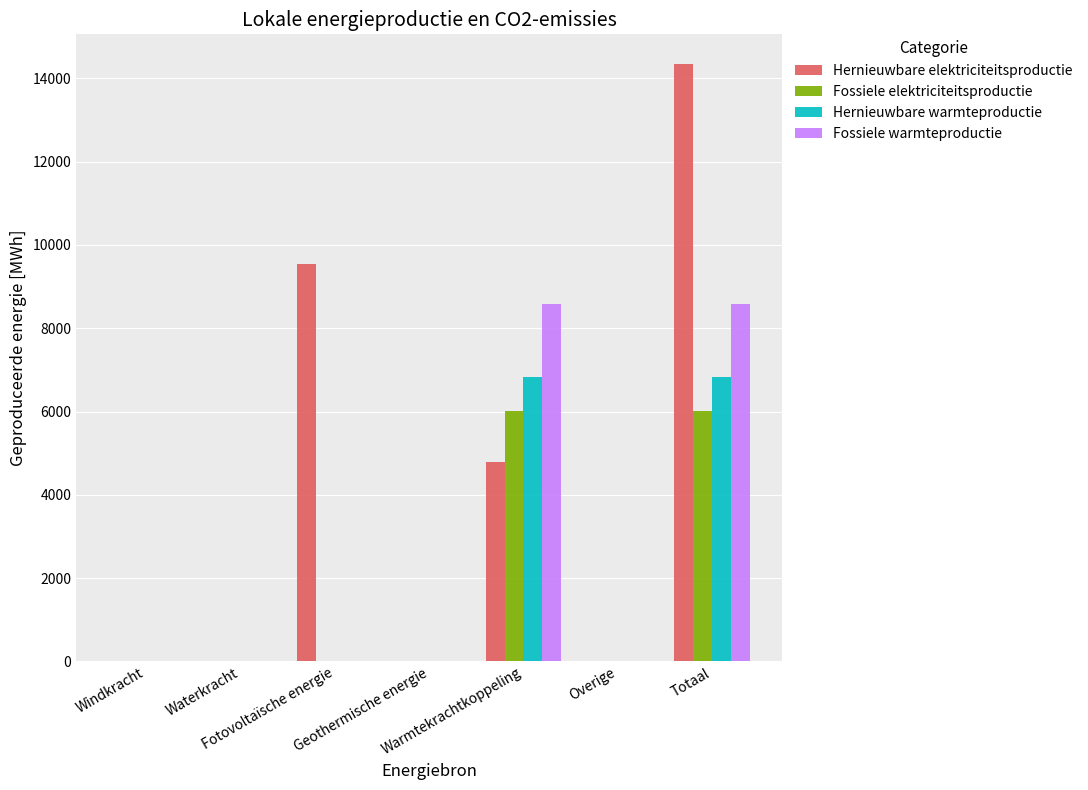

What is the greatest value displayed?

14338.9